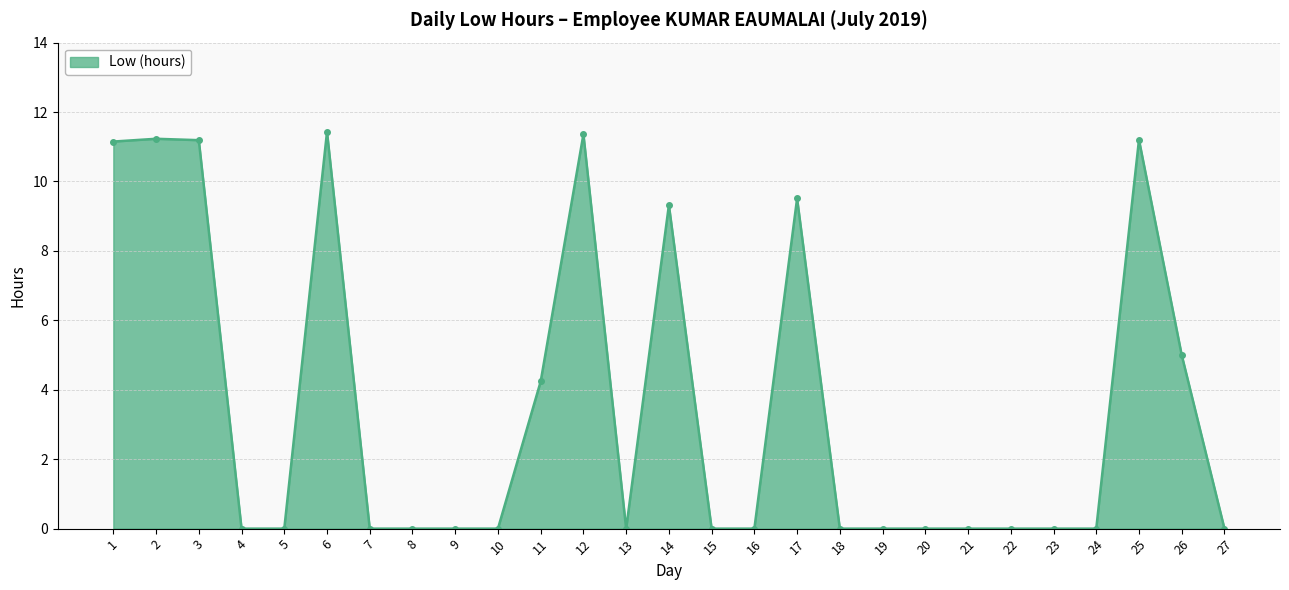

How many lines are shown in the chart?

1